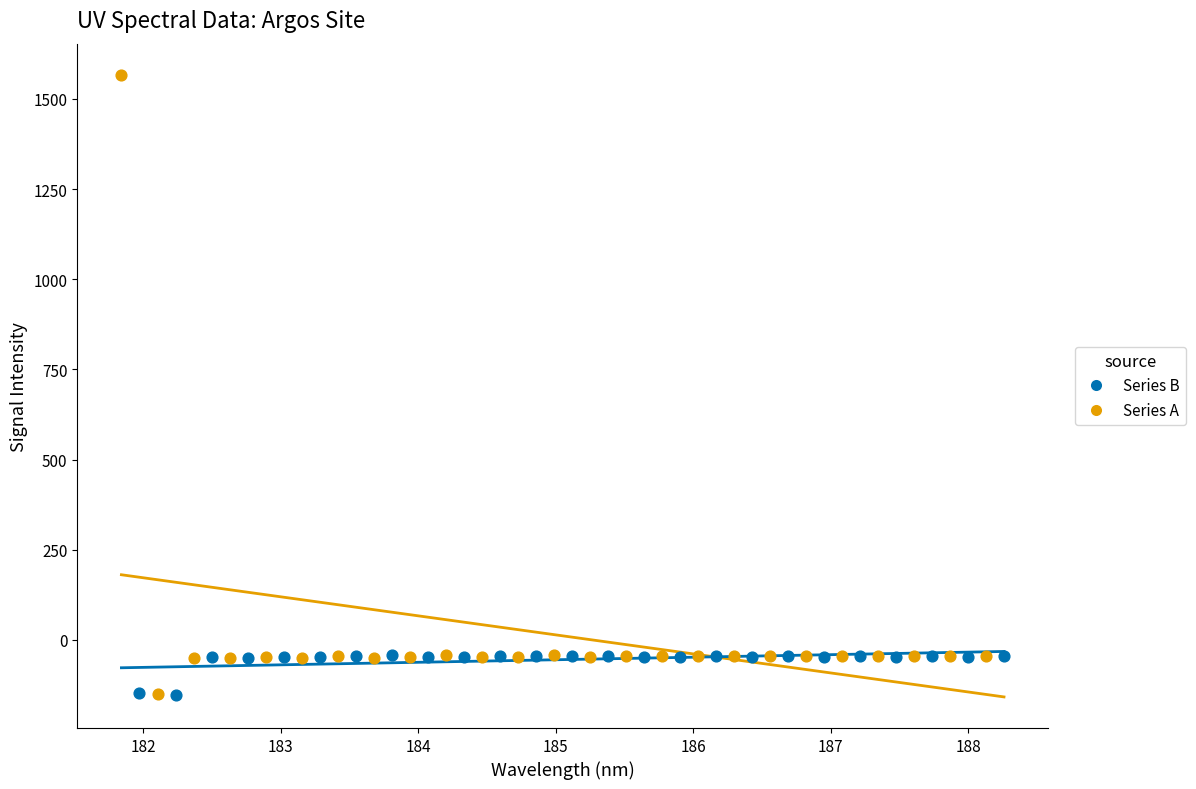

Which series contains the highest Y value?

Series A